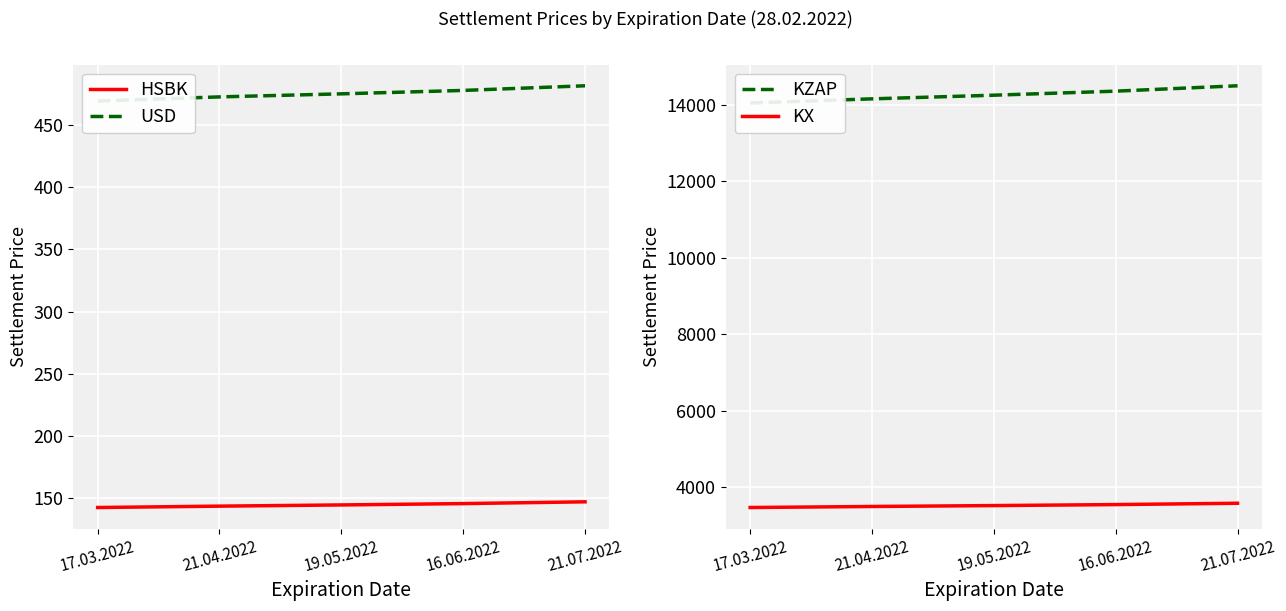

What is the spread (max minus min) of values at 16.06.2022?

14203.0